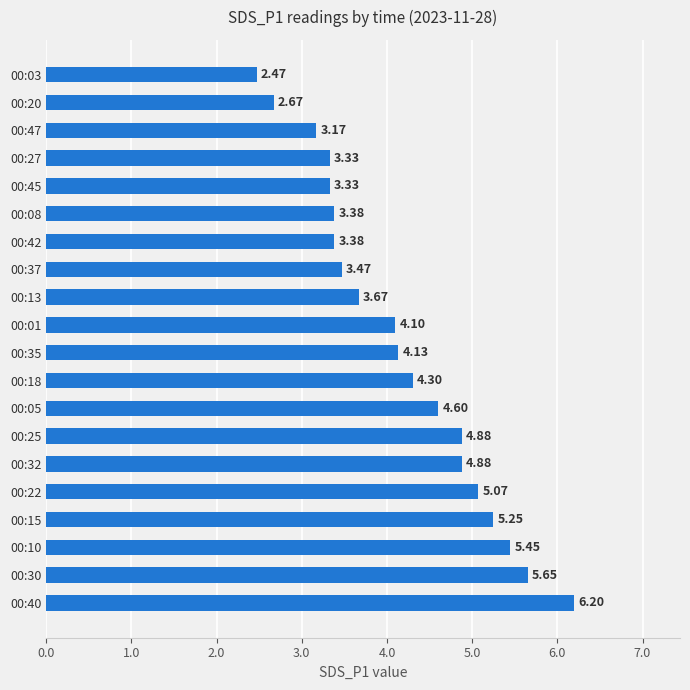

How many bars are there in total?

20